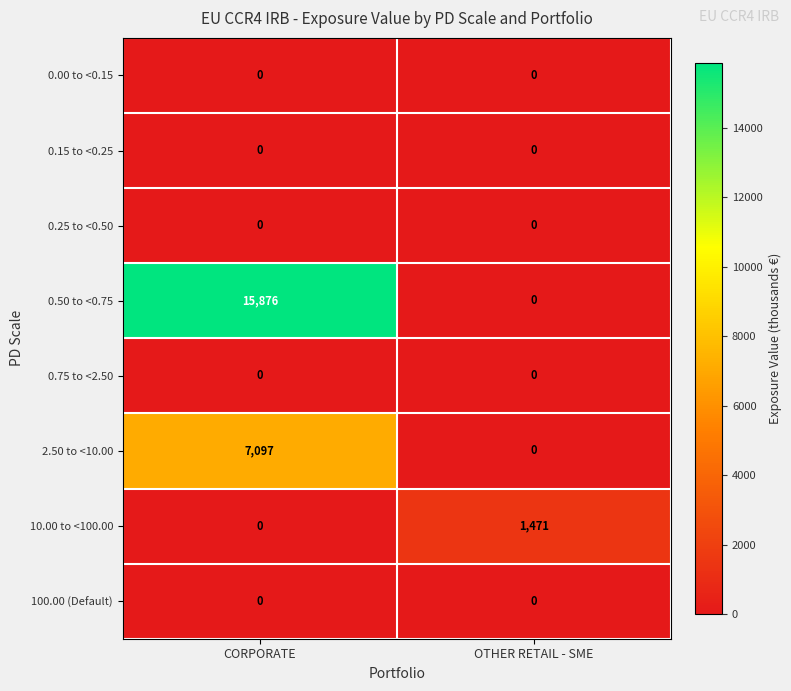

The value of 0.00 to <0.15 at OTHER RETAIL - SME is 0. True or false?

True